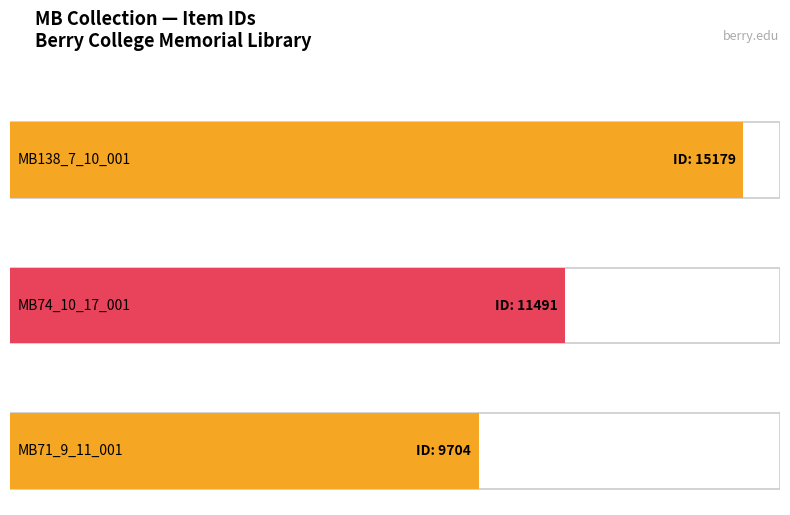

The value at MB74_10_17_001 is 11491. True or false?

True